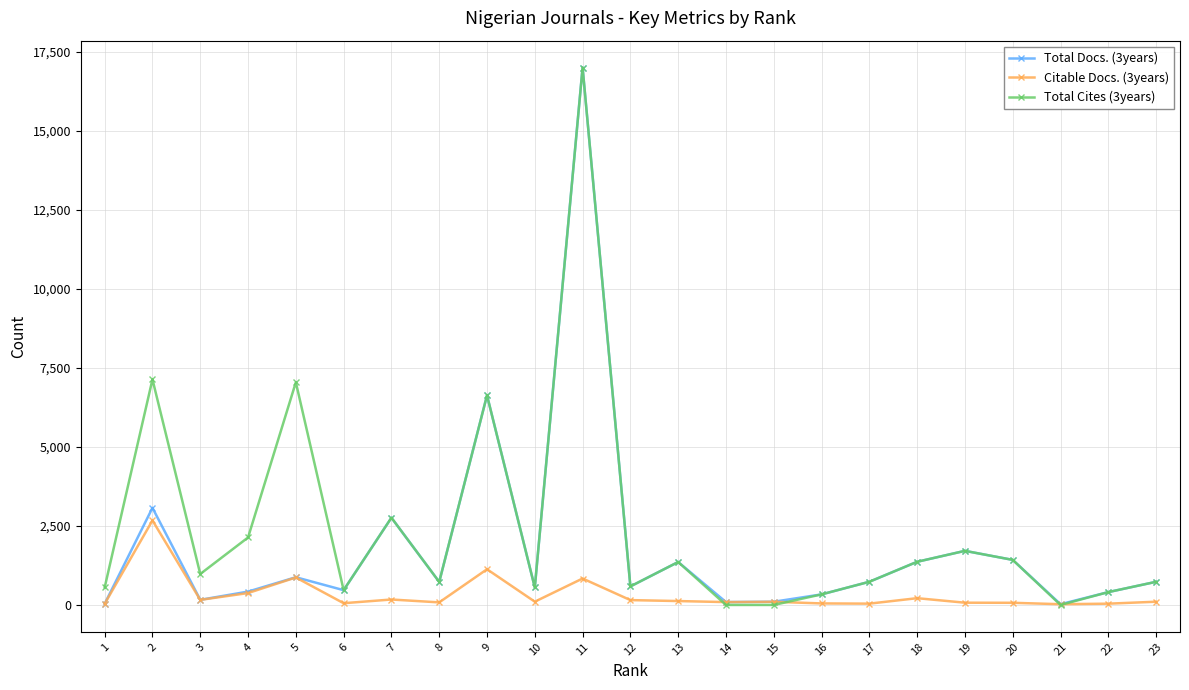

In Total Cites (3years), how many points are higher than both neighbors (excluding endpoints)?

7